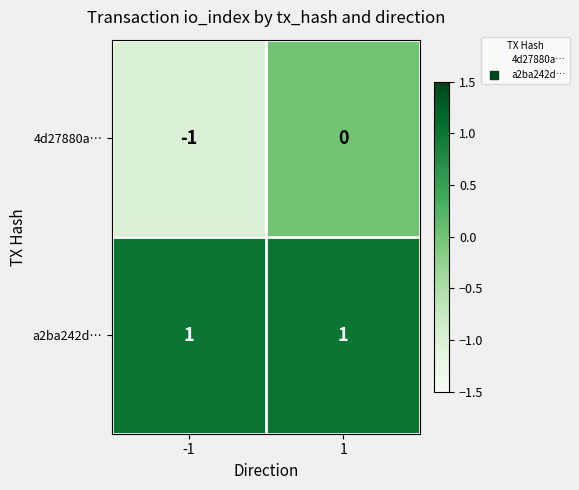

Count the number of data series in this chart.

2